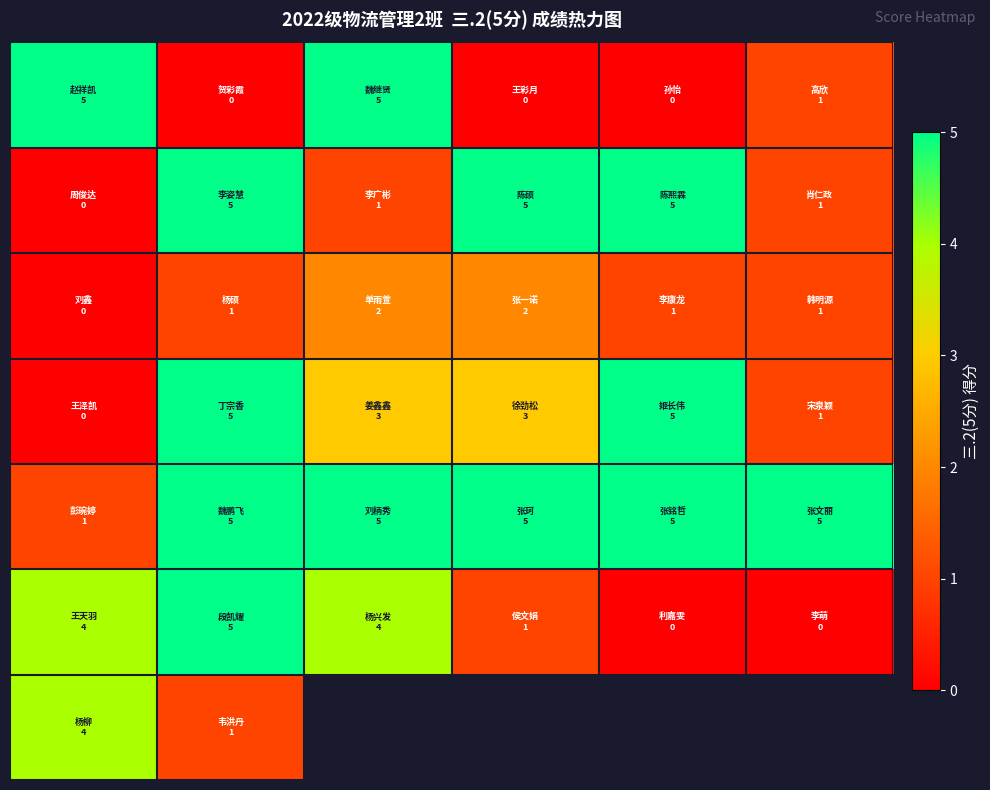

Which series has the largest total across all categories?

row_4